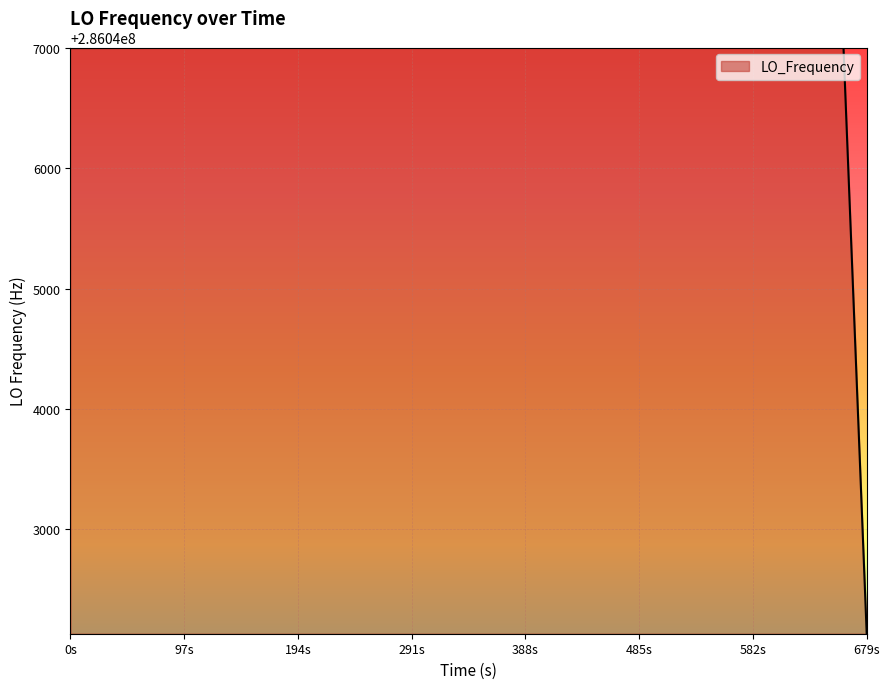

Does the chart display data point markers on the line(s)?

No